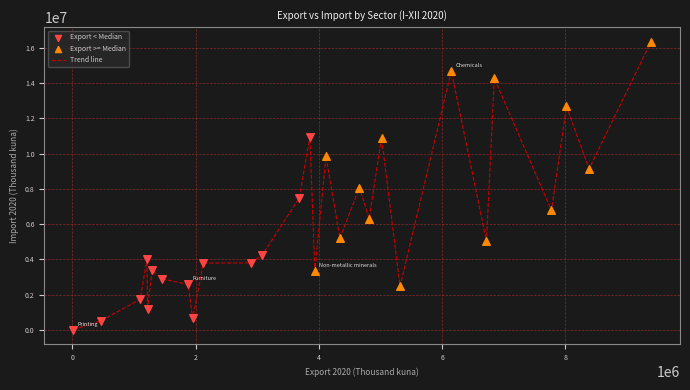

What is the maximum value shown in the chart?

16356294